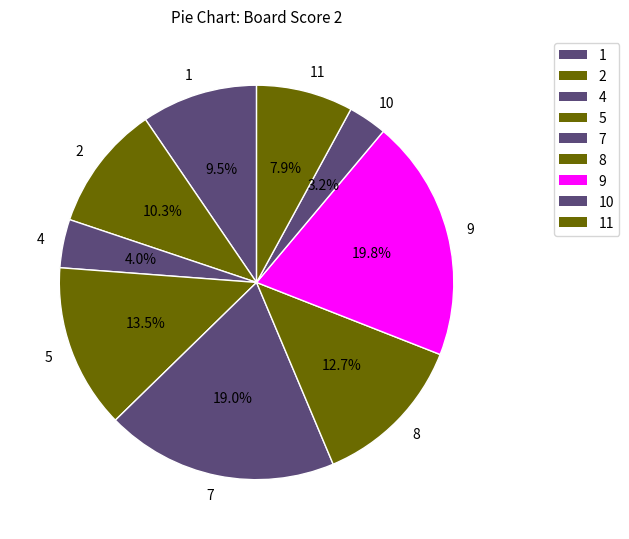

Between 5 and 9, which is larger?

9